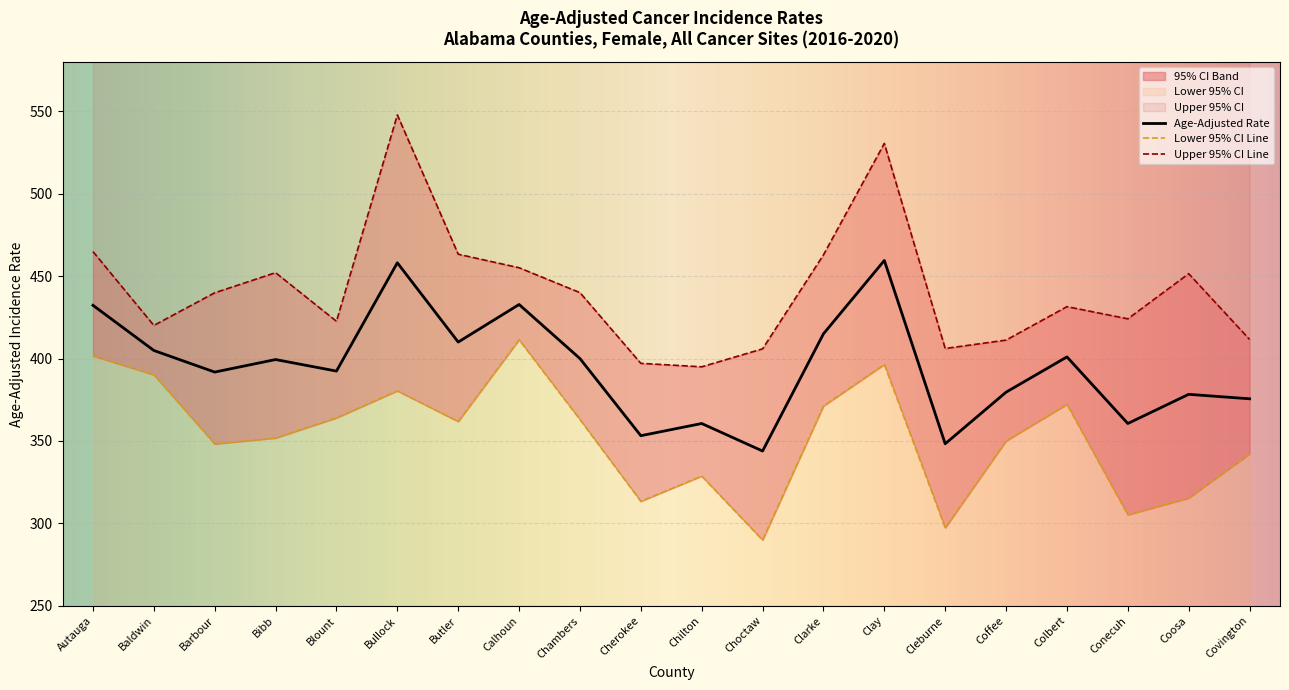

Reading left to right, extract all data points from this chart.

Age-Adjusted Rate: Autauga=432.3	Baldwin=404.9	Barbour=391.8	Bibb=399.4	Blount=392.4	Bullock=458.1	Butler=410.0	Calhoun=432.8	Chambers=400.0	Cherokee=353.2	Chilton=360.6	Choctaw=343.9	Clarke=415.0	Clay=459.5	Cleburne=348.3	Coffee=379.6	Colbert=401.0	Conecuh=360.6	Coosa=378.3	Covington=375.6
Lower 95% CI: Autauga=401.6	Baldwin=390.2	Barbour=348.2	Bibb=351.8	Blount=364.0	Bullock=380.4	Butler=361.8	Calhoun=411.4	Chambers=363.0	Cherokee=313.4	Chilton=328.7	Choctaw=289.9	Clarke=371.2	Clay=396.4	Cleburne=297.3	Coffee=350.0	Colbert=372.2	Conecuh=305.2	Coosa=315.4	Covington=342.2
Upper 95% CI: Autauga=464.9	Baldwin=420.1	Barbour=439.9	Bibb=452.1	Blount=422.6	Bullock=547.8	Butler=463.3	Calhoun=455.1	Chambers=440.0	Cherokee=397.1	Chilton=395.0	Choctaw=405.9	Clarke=462.9	Clay=530.5	Cleburne=406.1	Coffee=411.2	Colbert=431.5	Conecuh=424.1	Coosa=451.5	Covington=411.6